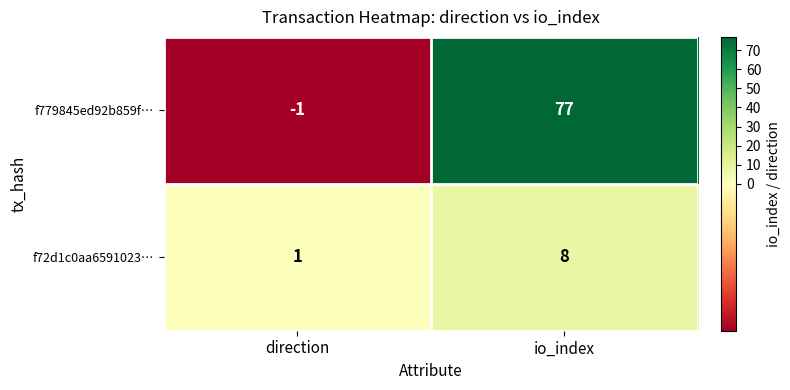

What is the smallest value displayed?

-1